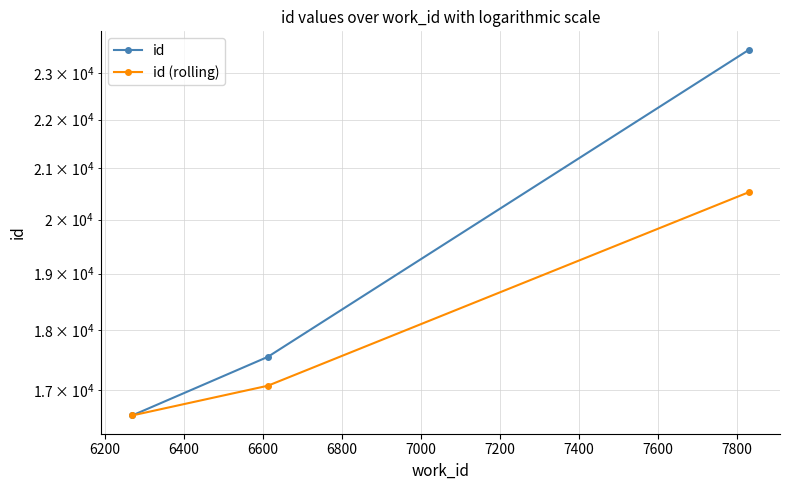

What is the maximum value shown in the chart?

23516